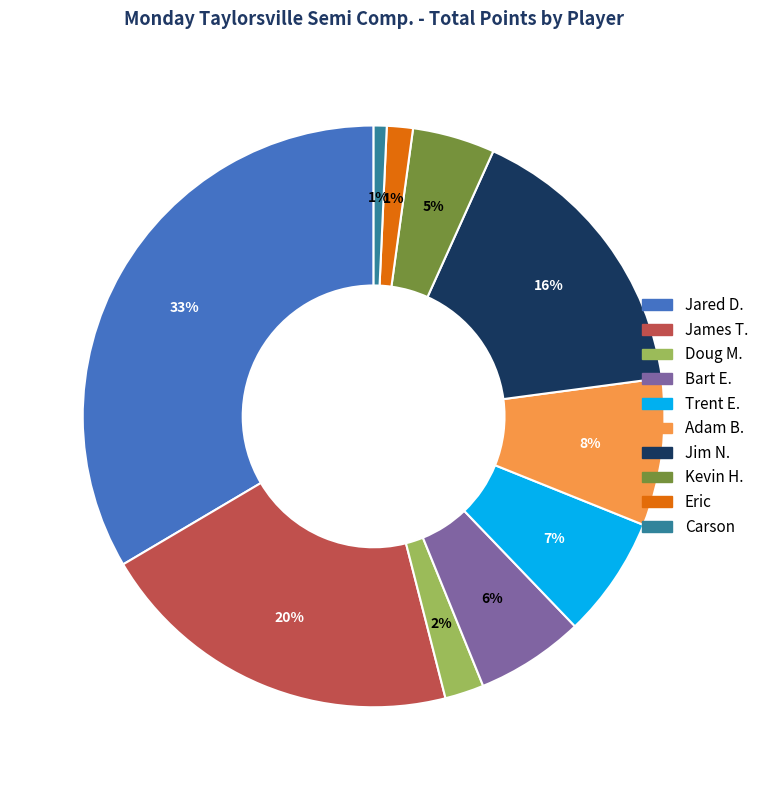

True or false: Carson accounts for 11% of the total.

False